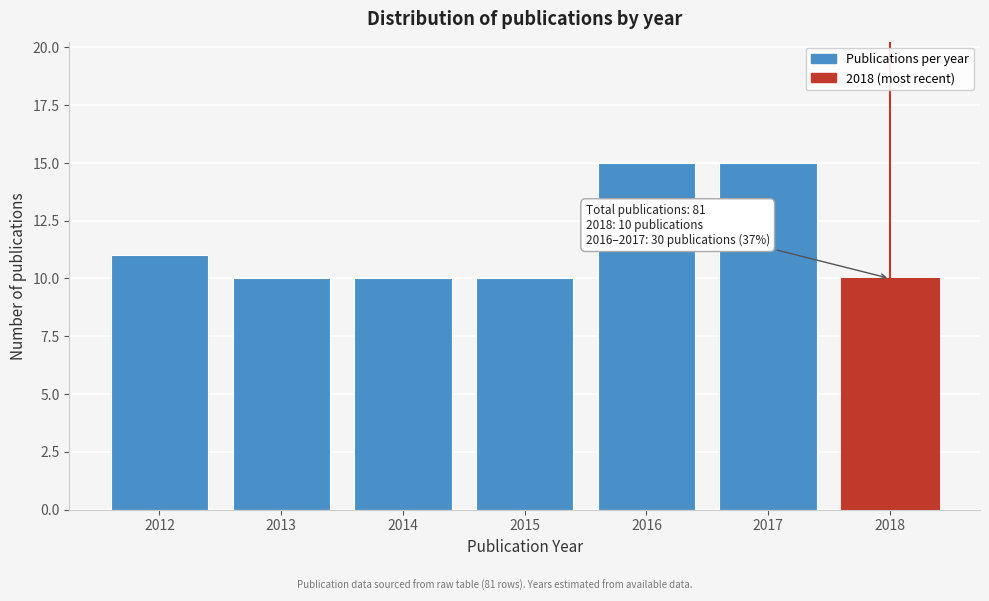

Reading left to right, what are all the values shown in this chart?

11	10	10	10	15	15	10